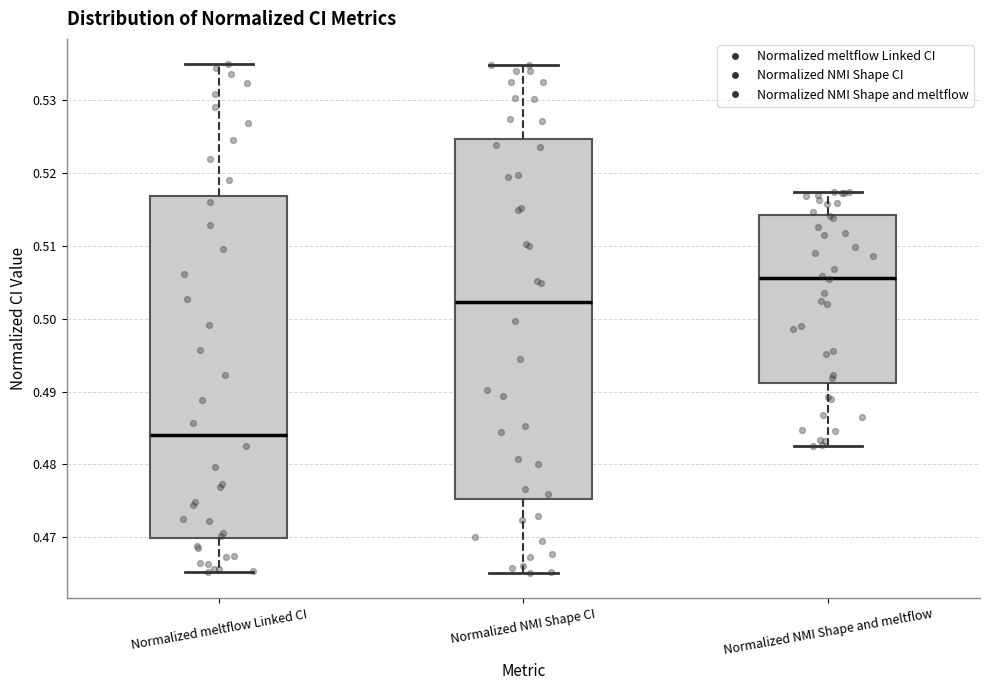

Which box's median line is the lowest?

Normalized meltflow Linked CI